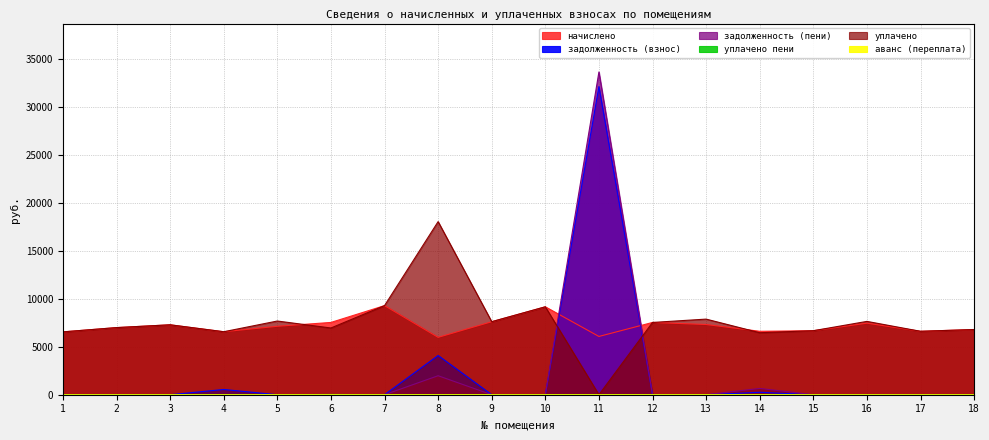

Which series ends up on top after the final intersection of аванс (переплата) and задолженность (пени)?

задолженность (пени)